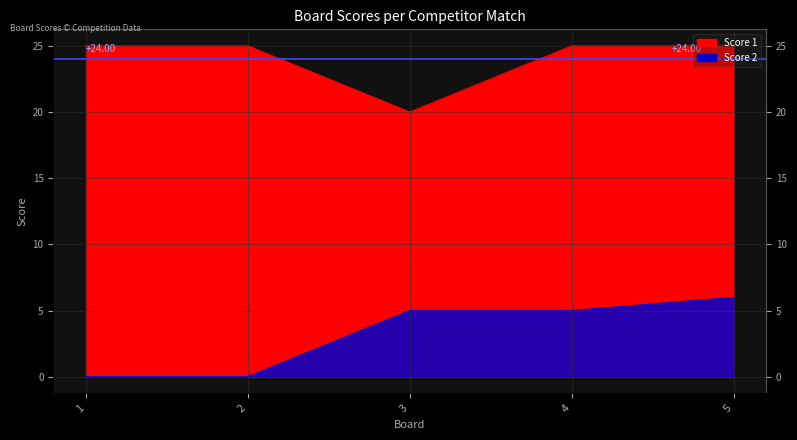

Where is the first local minimum for Score 1?

3